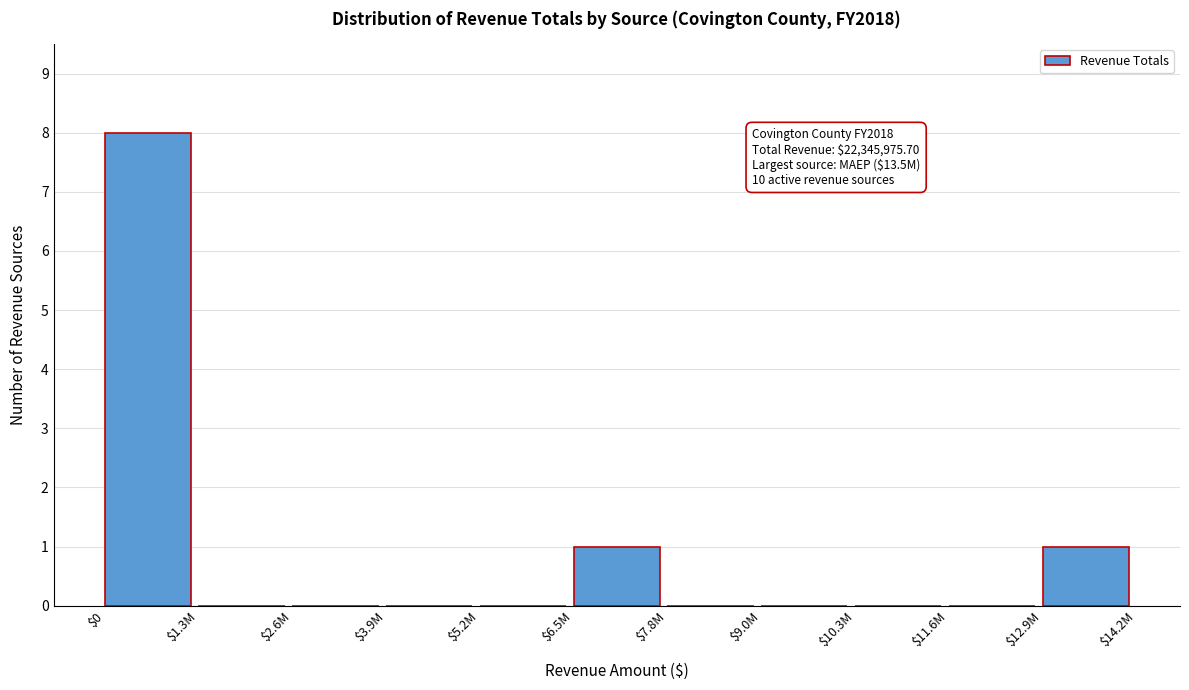

Which label corresponds to the largest value in the chart?

$0